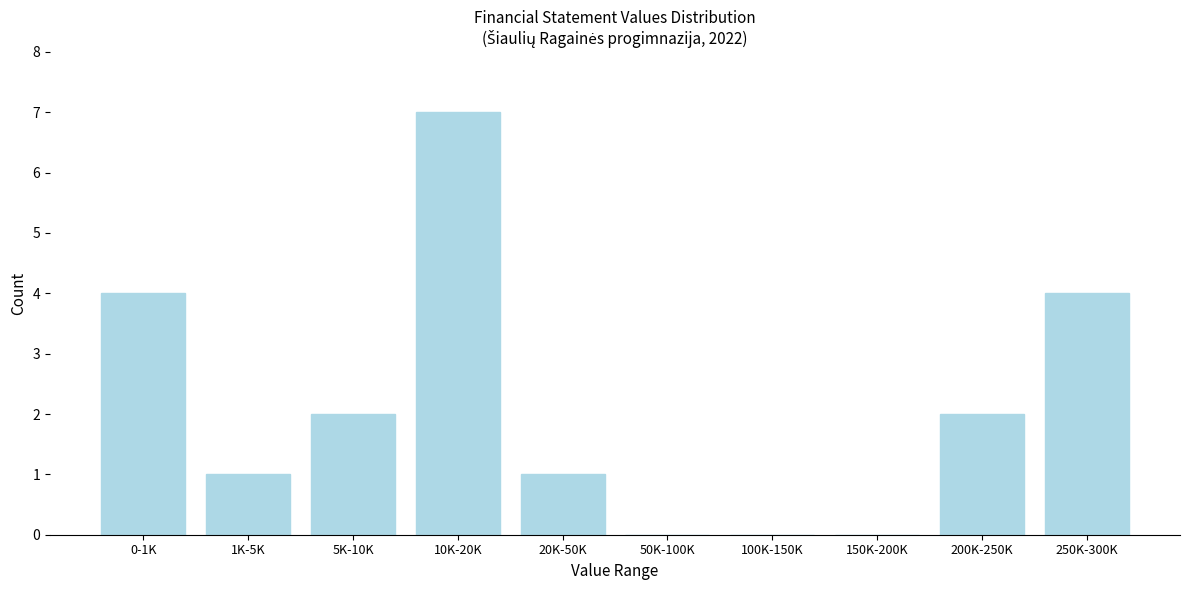

Reading left to right, extract all data points from this chart.

0-1K=4	1K-5K=1	5K-10K=2	10K-20K=7	20K-50K=1	50K-100K=0	100K-150K=0	150K-200K=0	200K-250K=2	250K-300K=4